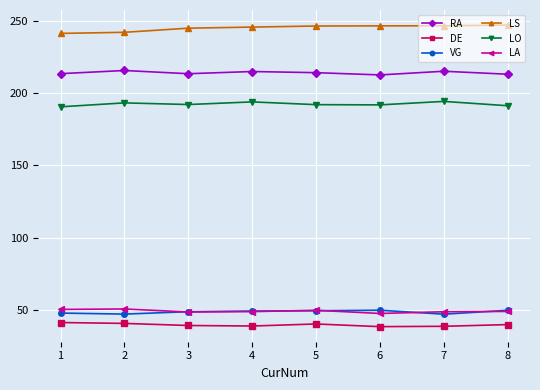

Is it true that LO equals 89.3 at 1?

False